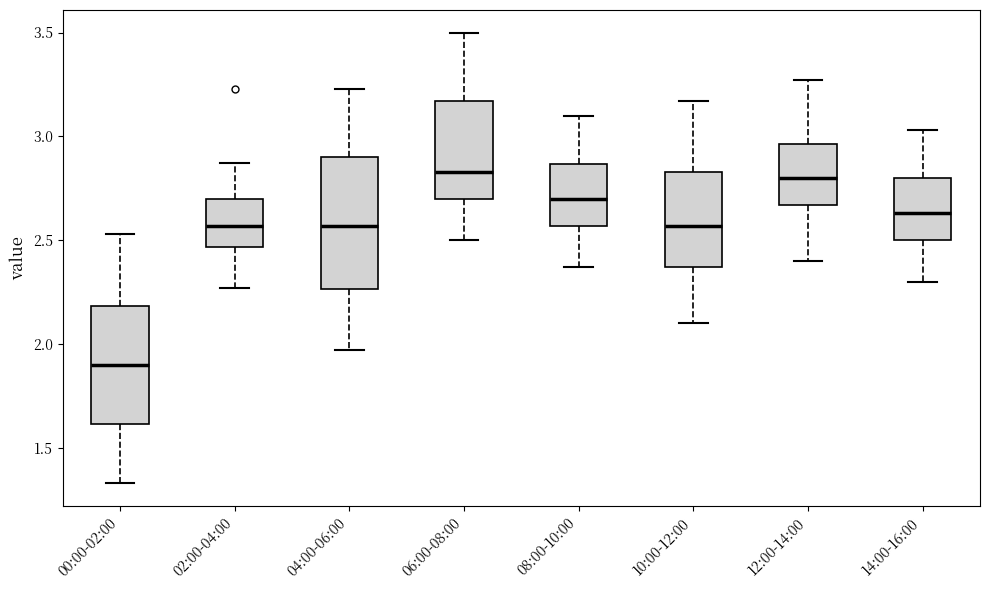

Which box is the tallest, from its lower edge to its upper edge?

04:00-06:00